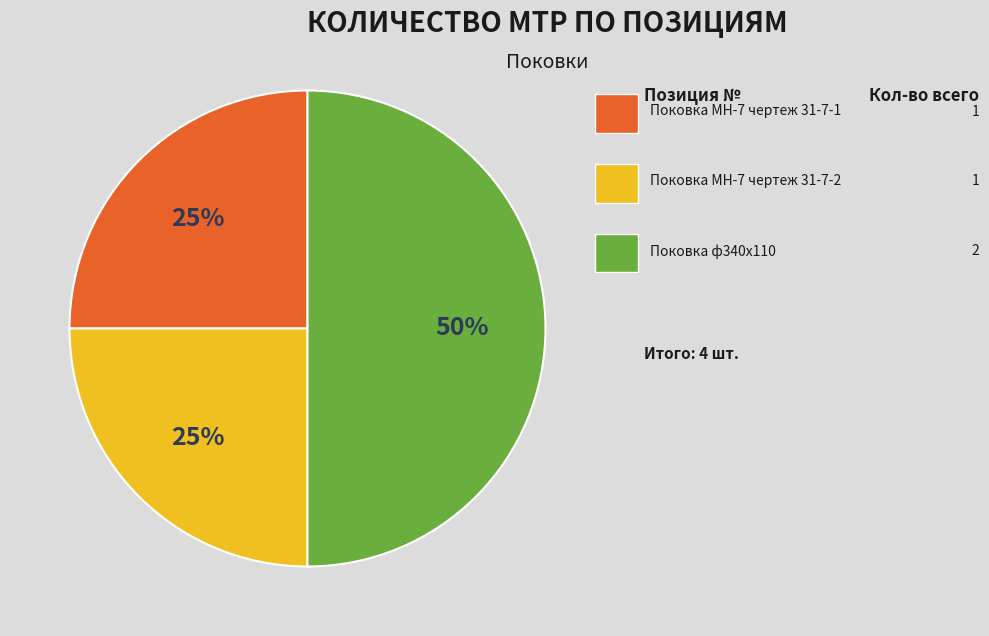

To the nearest percent, what is the difference between the largest and smallest slice percentages?

25%